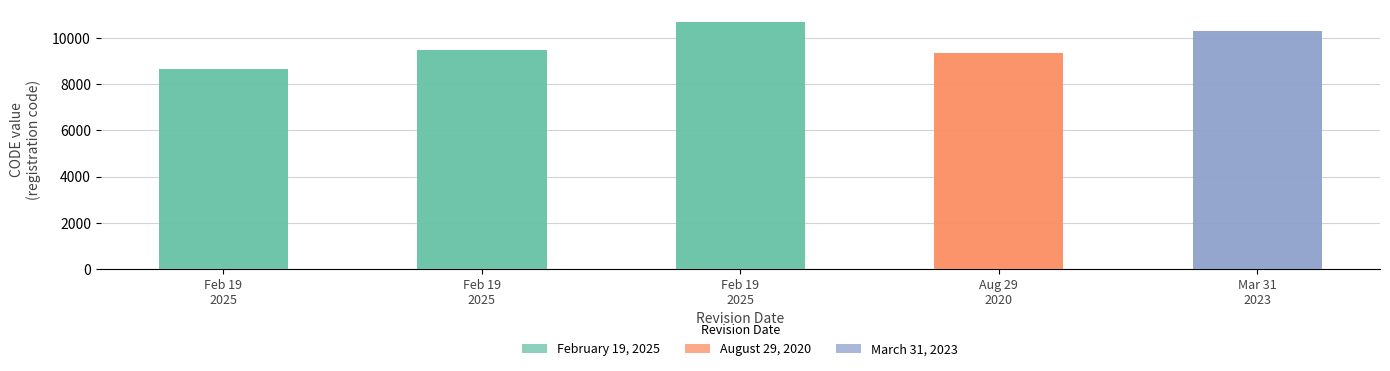

What is the value of the 1st bar from the left?

8676